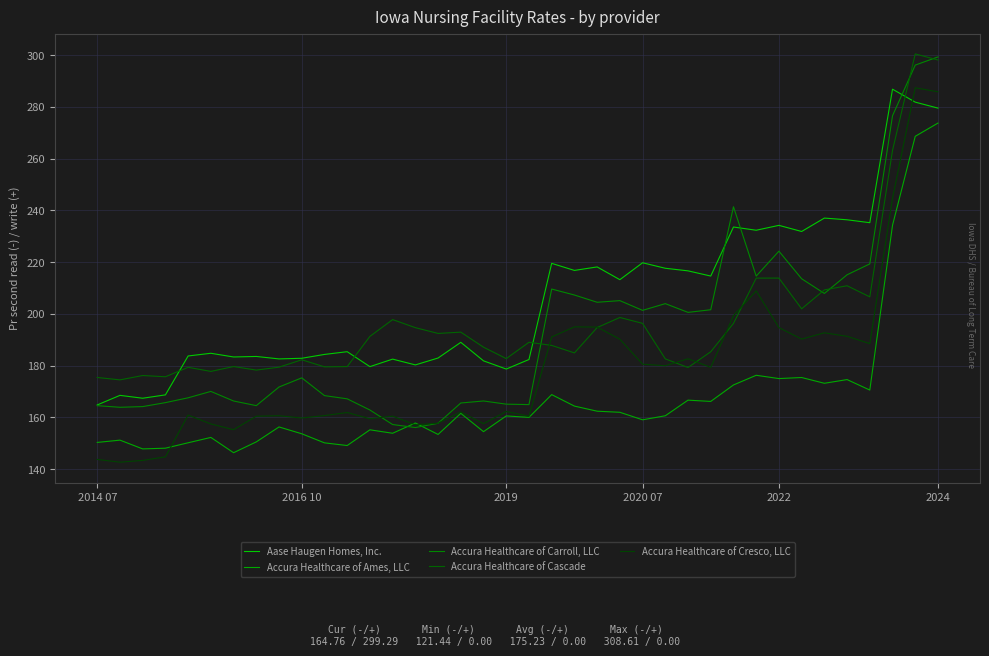

What are all the series names shown in the legend?

Aase Haugen Homes, Inc., Accura Healthcare of Ames, LLC, Accura Healthcare of Carroll, LLC, Accura Healthcare of Cascade, Accura Healthcare of Cresco, LLC